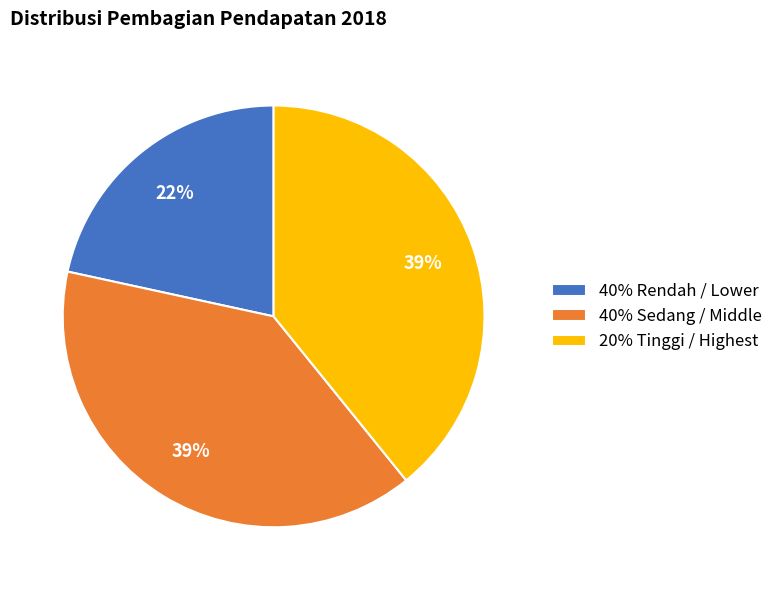

Is 40% Sedang / Middle the majority of the pie?

No